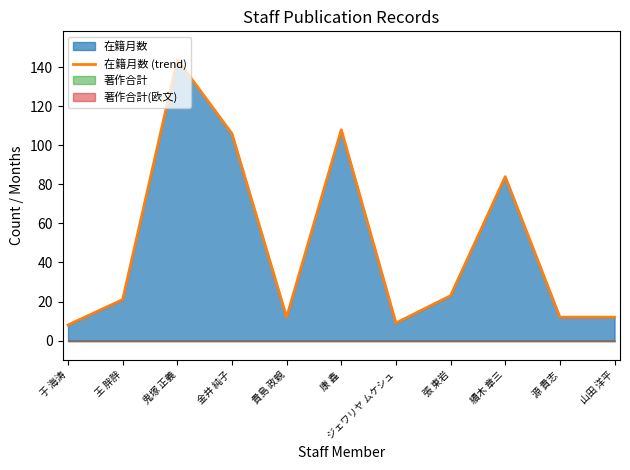

What is the ratio of the value at 金井 純子 to the value at 張 東岩?

4.6